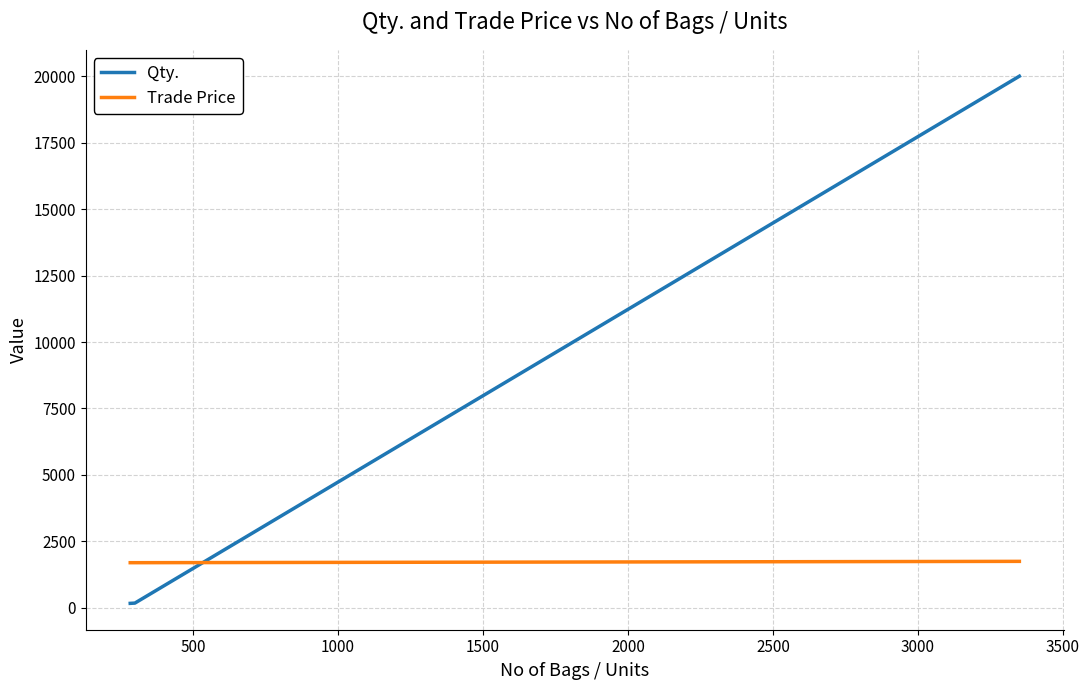

Which series has the largest total across all categories?

Qty.